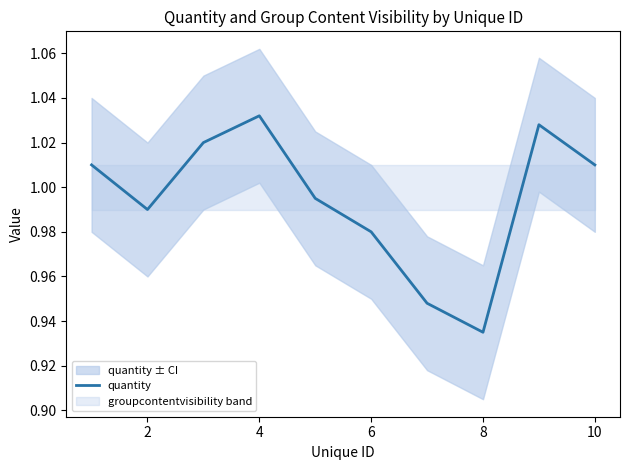

The chart shows a value of 1.0 at 6. True or false?

True